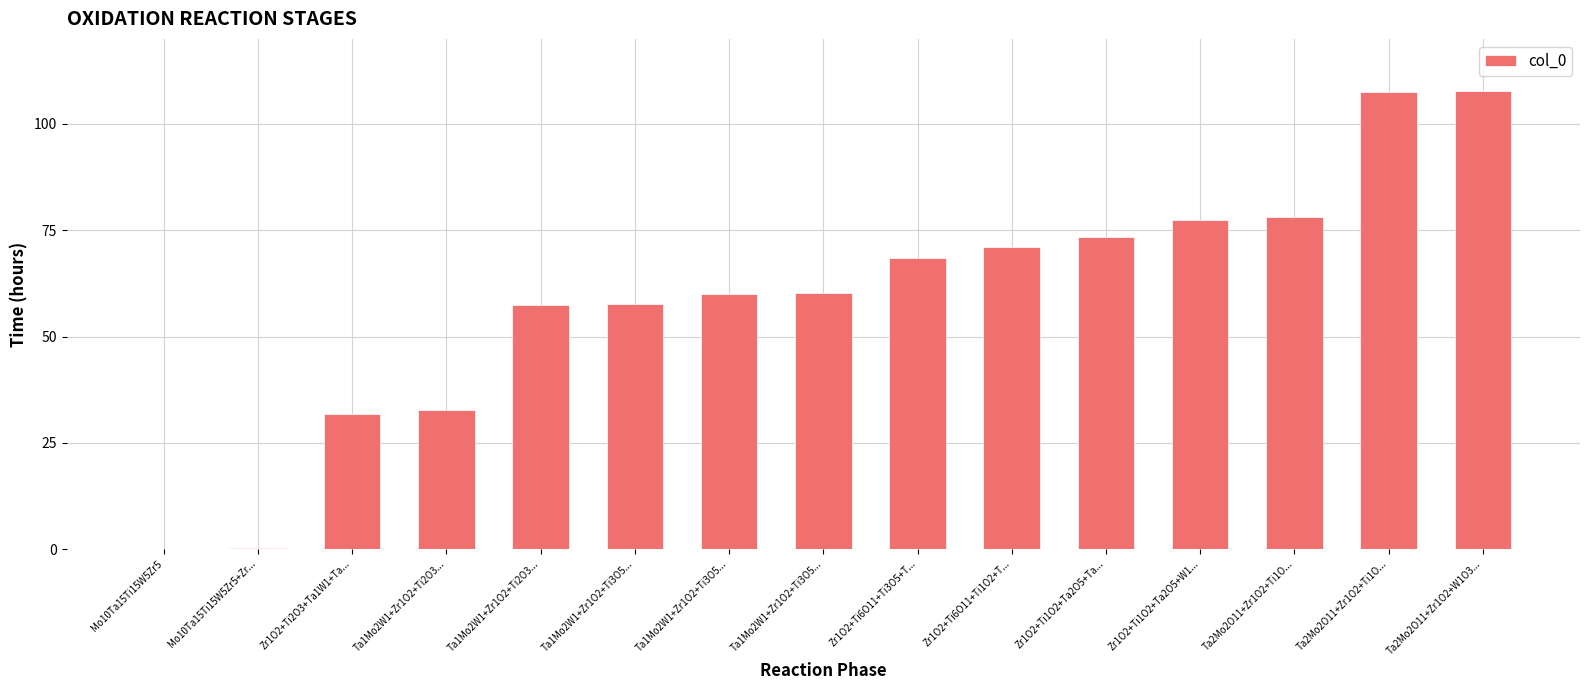

How many categories are shown in the chart?

15